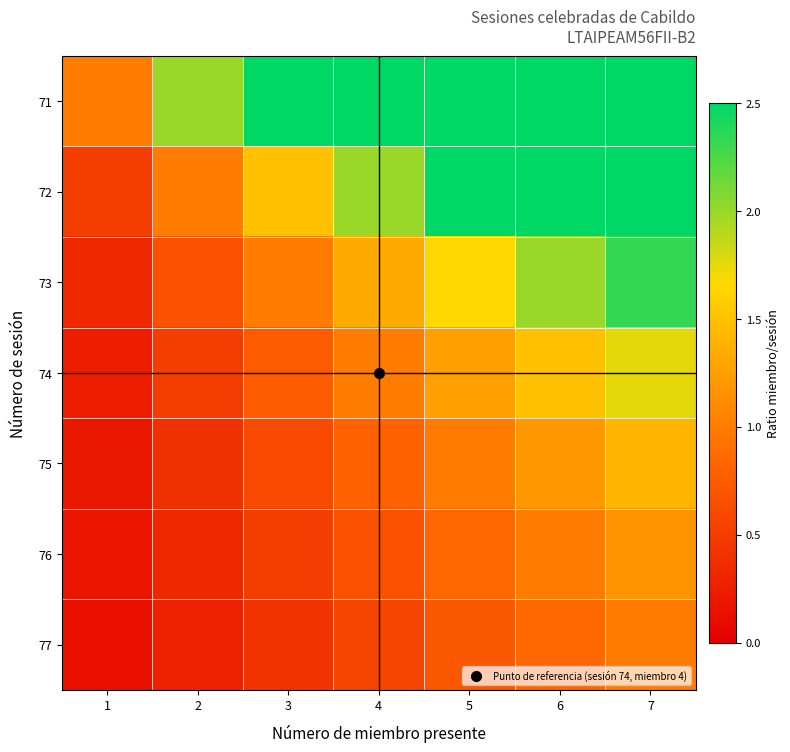

Reading left to right, list all the values displayed in this chart.

71: 1=1.0	2=2.0	3=3.0	4=4.0	5=5.0	6=6.0	7=7.0
72: 1=0.5	2=1.0	3=1.5	4=2.0	5=2.5	6=3.0	7=3.5
73: 1=0.3	2=0.7	3=1.0	4=1.3	5=1.7	6=2.0	7=2.3
74: 1=0.2	2=0.5	3=0.8	4=1.0	5=1.2	6=1.5	7=1.8
75: 1=0.2	2=0.4	3=0.6	4=0.8	5=1.0	6=1.2	7=1.4
76: 1=0.2	2=0.3	3=0.5	4=0.7	5=0.8	6=1.0	7=1.2
77: 1=0.1	2=0.3	3=0.4	4=0.6	5=0.7	6=0.9	7=1.0